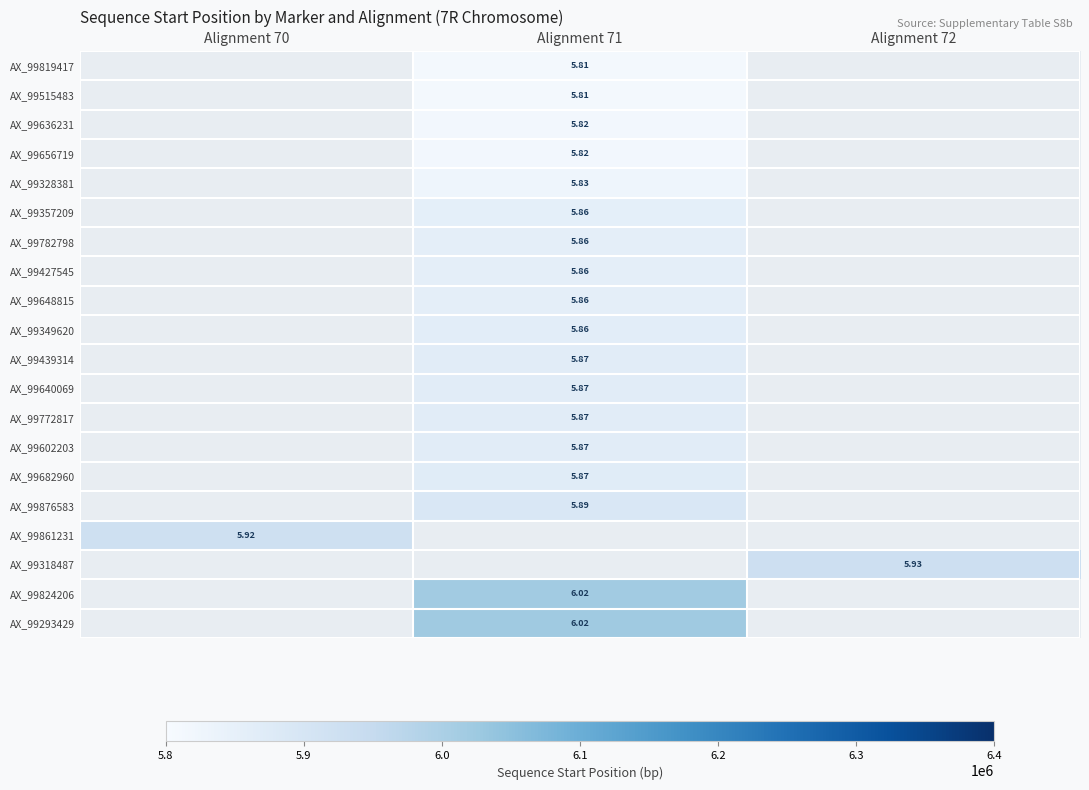

What is the highest value of the AX_99861231 series?

5922206.0